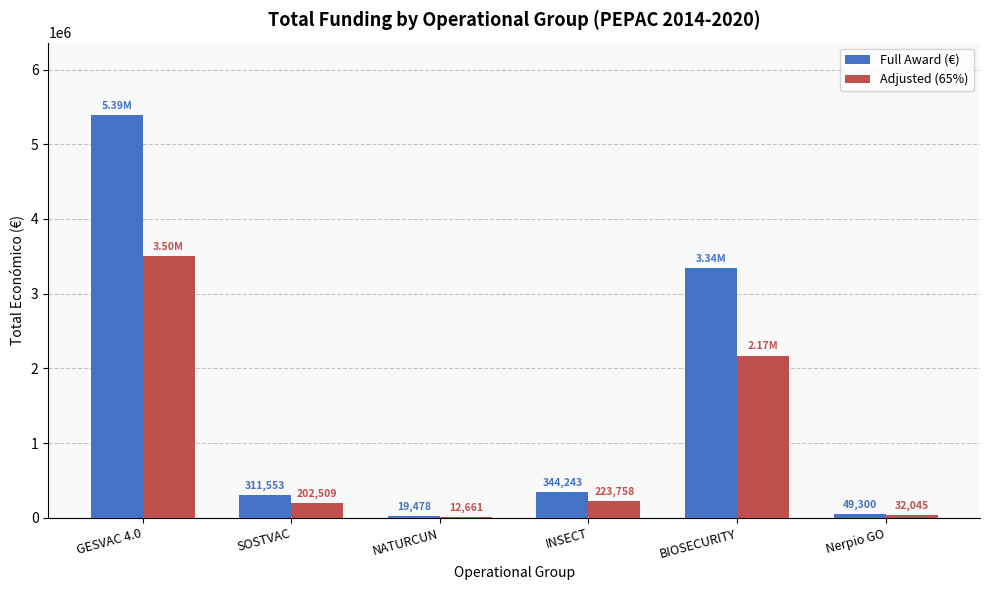

Where is Full Award (€) nearest to the value 2705038?

BIOSECURITY